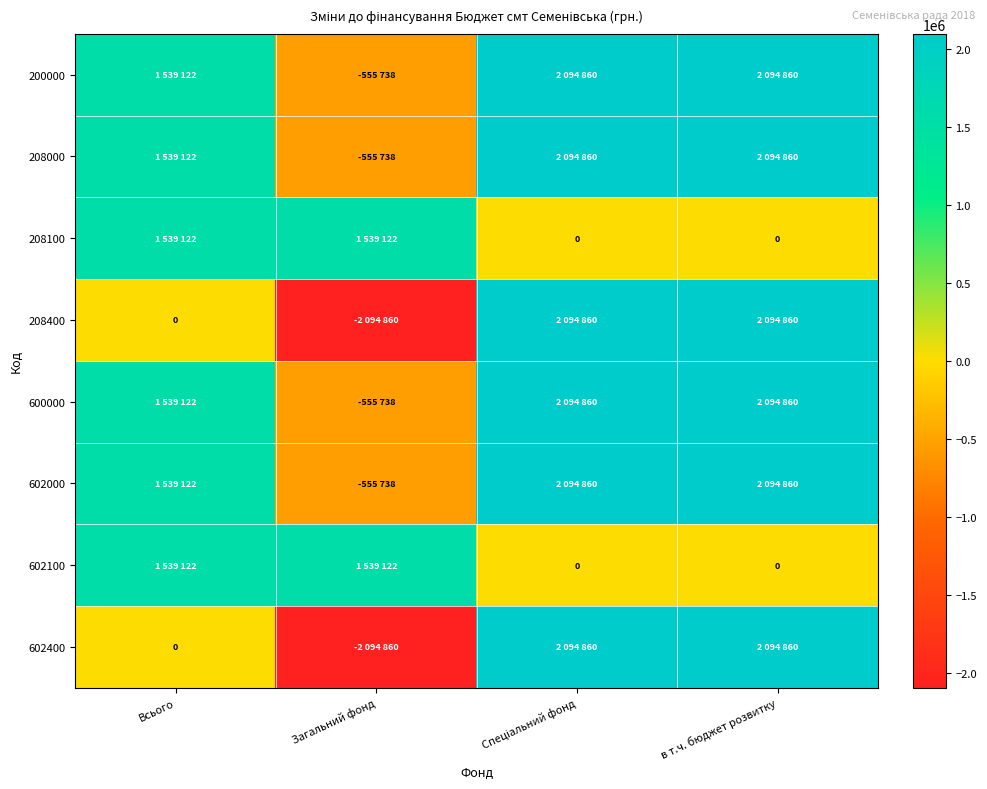

At how many categories does at least one series exceed 1976346?

2